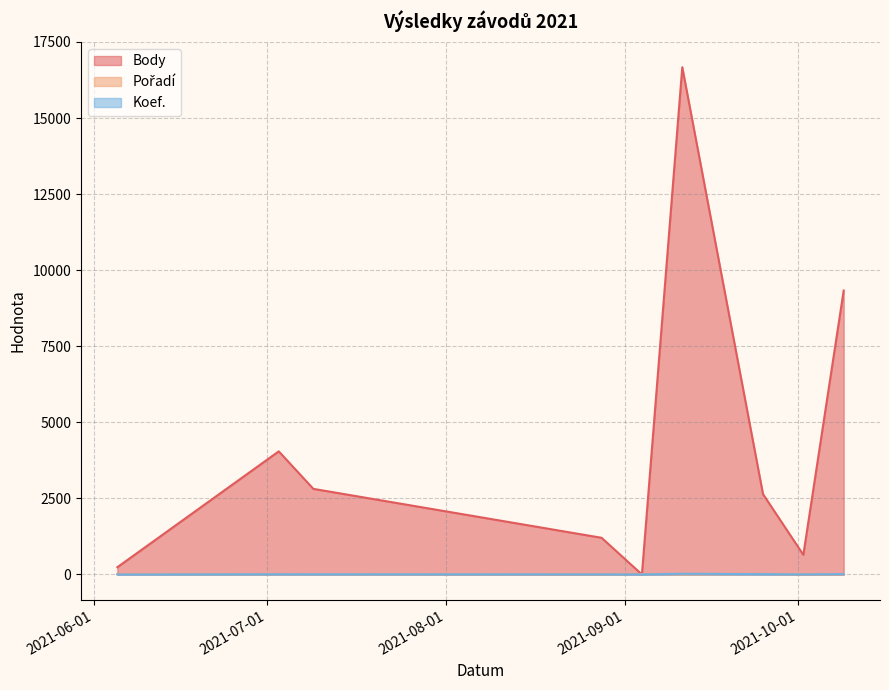

What is the label of the 4th point from the right?

2021-09-11